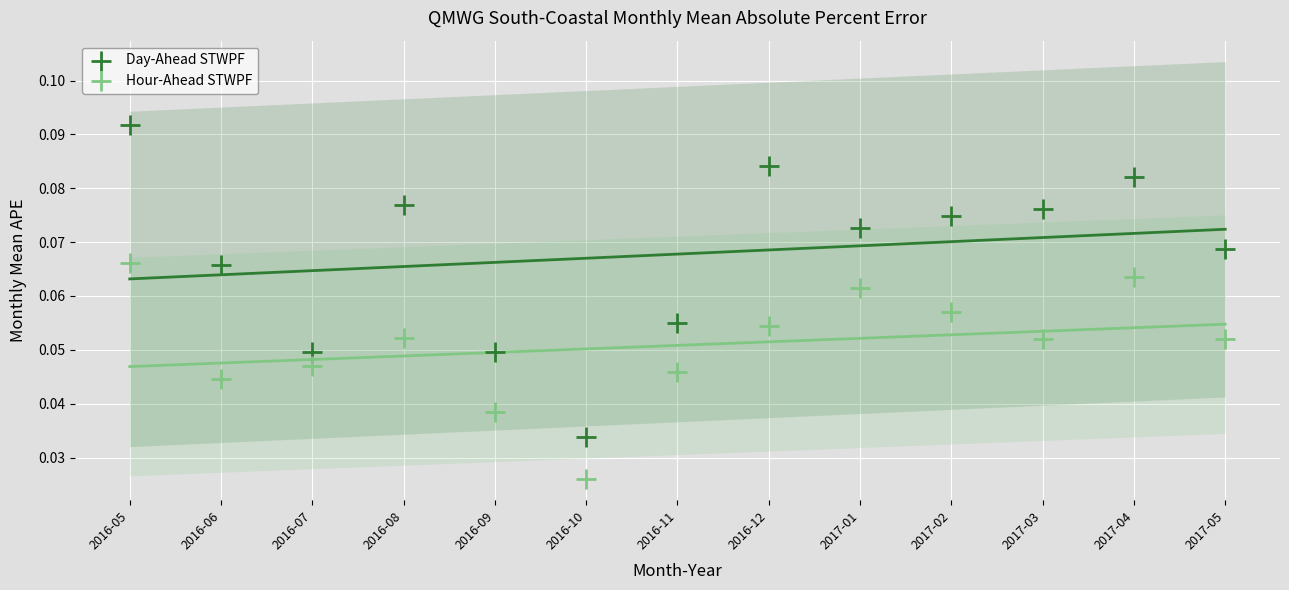

Which series contains the lowest Y value?

Hour-Ahead STWPF